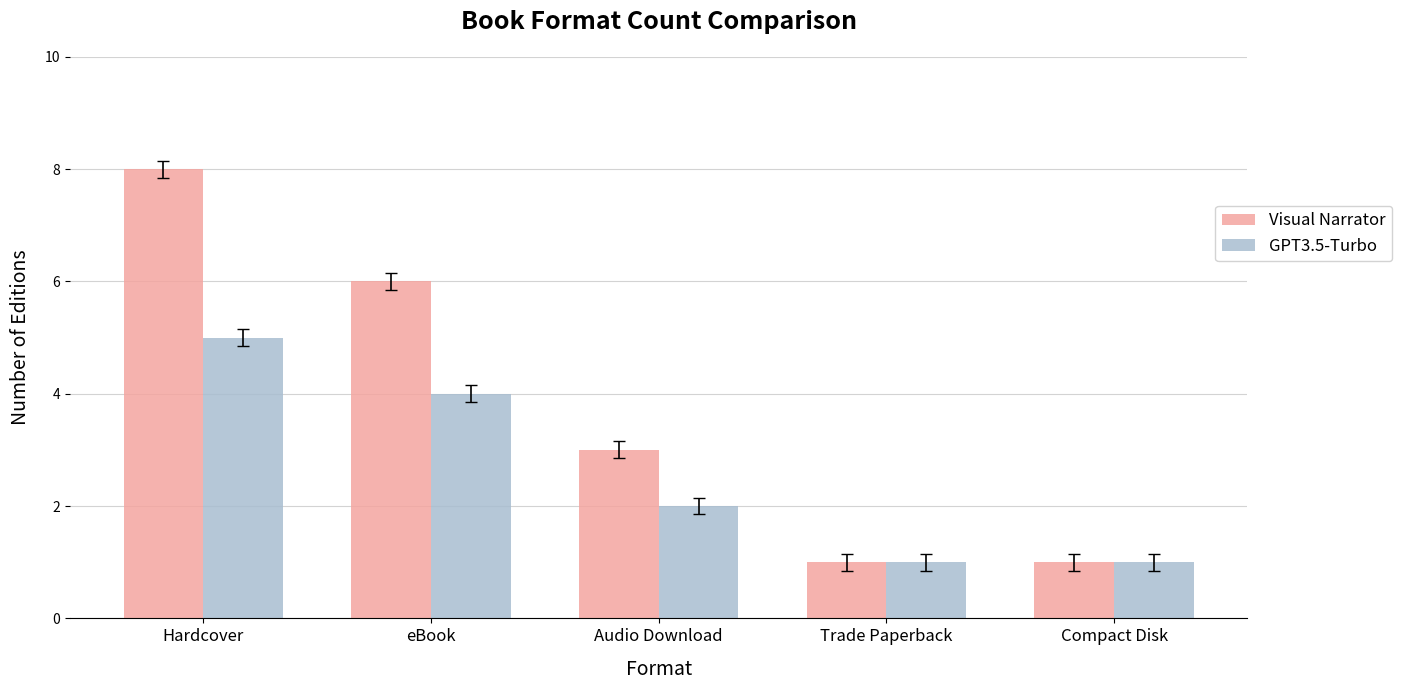

What is the difference between the highest and lowest values at Audio Download?

1